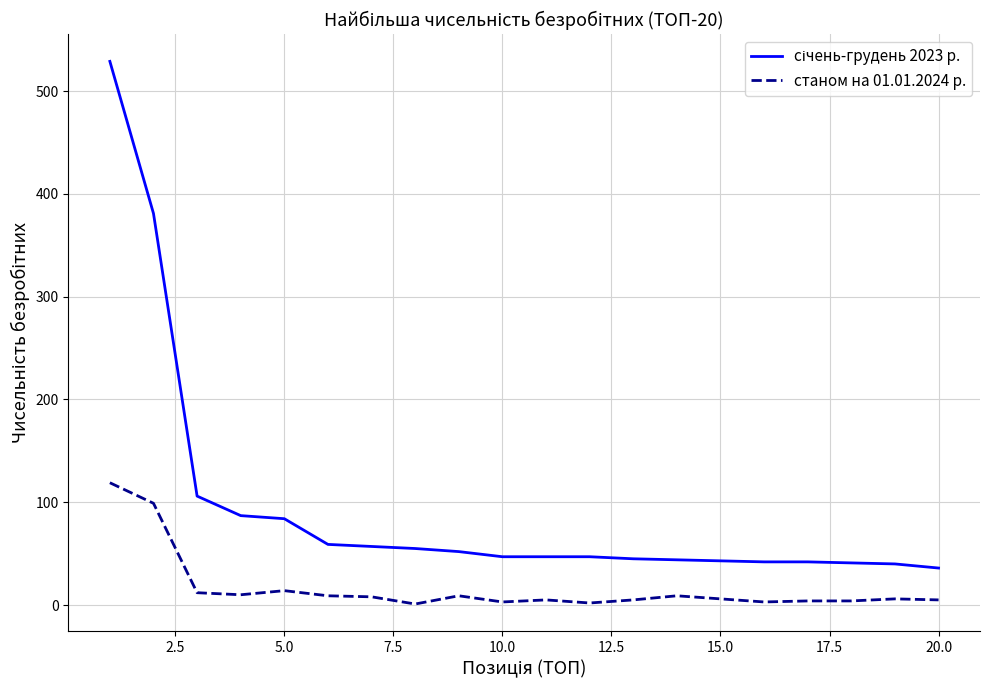

What is the maximum value shown in the chart?

529